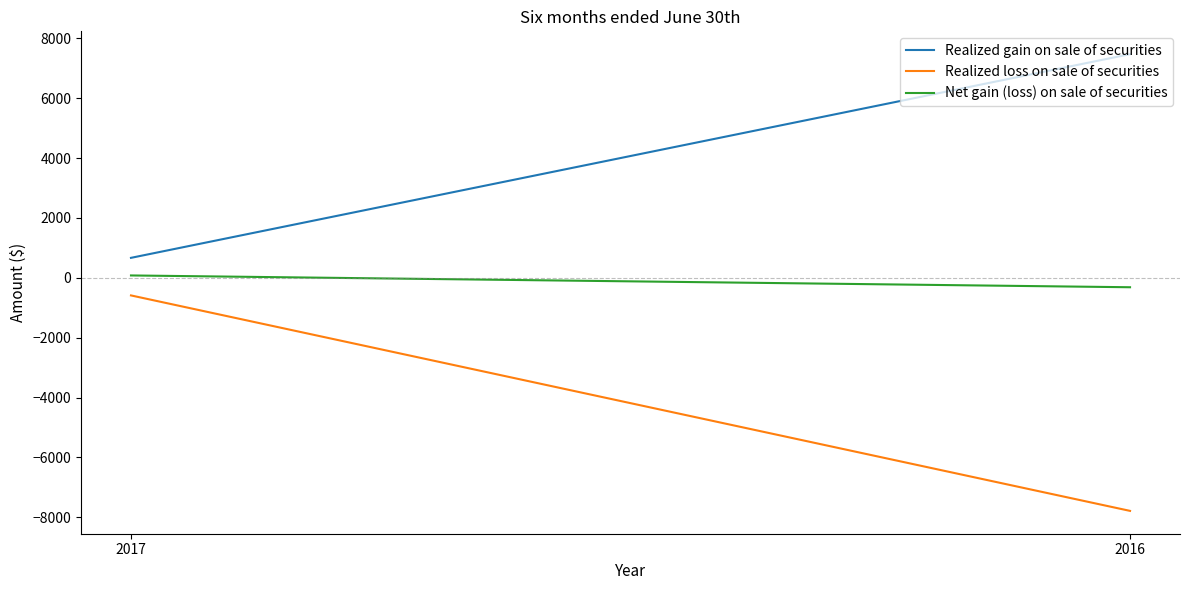

Rank the series at 2017 from highest to lowest value.

Realized gain on sale of securities, Net gain (loss) on sale of securities, Realized loss on sale of securities